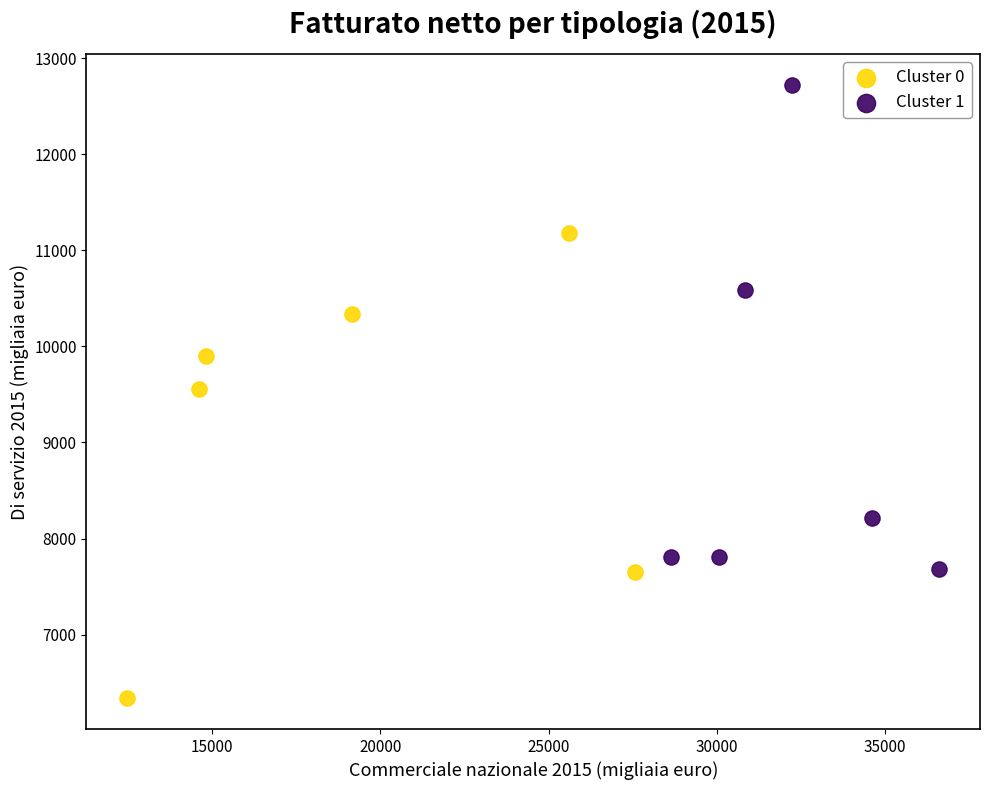

Which series has the widest spread of Y values?

Cluster 1